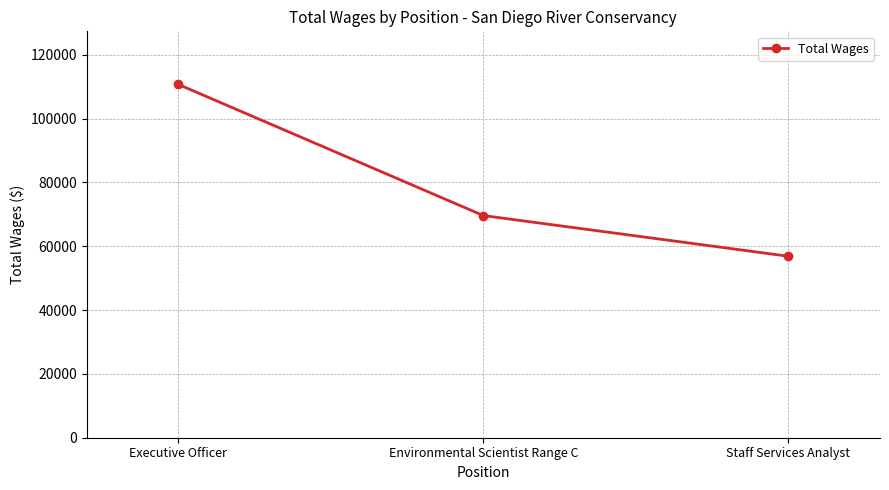

What is the difference between the values at Environmental Scientist Range C and Staff Services Analyst?

12755.5